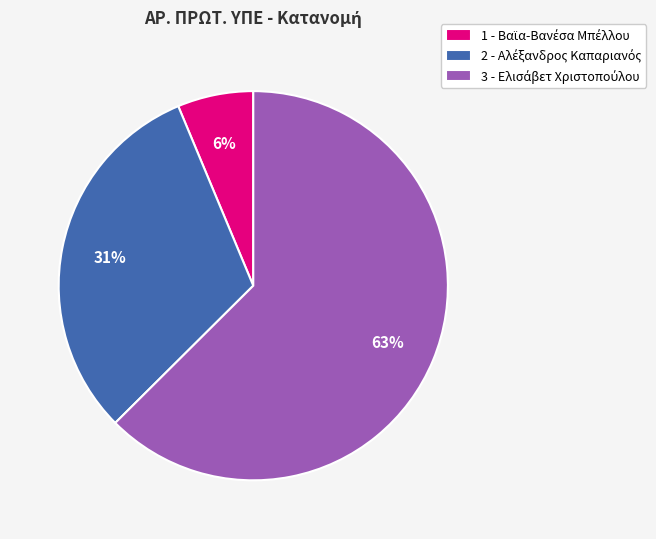

Is there a majority slice in this chart?

Yes